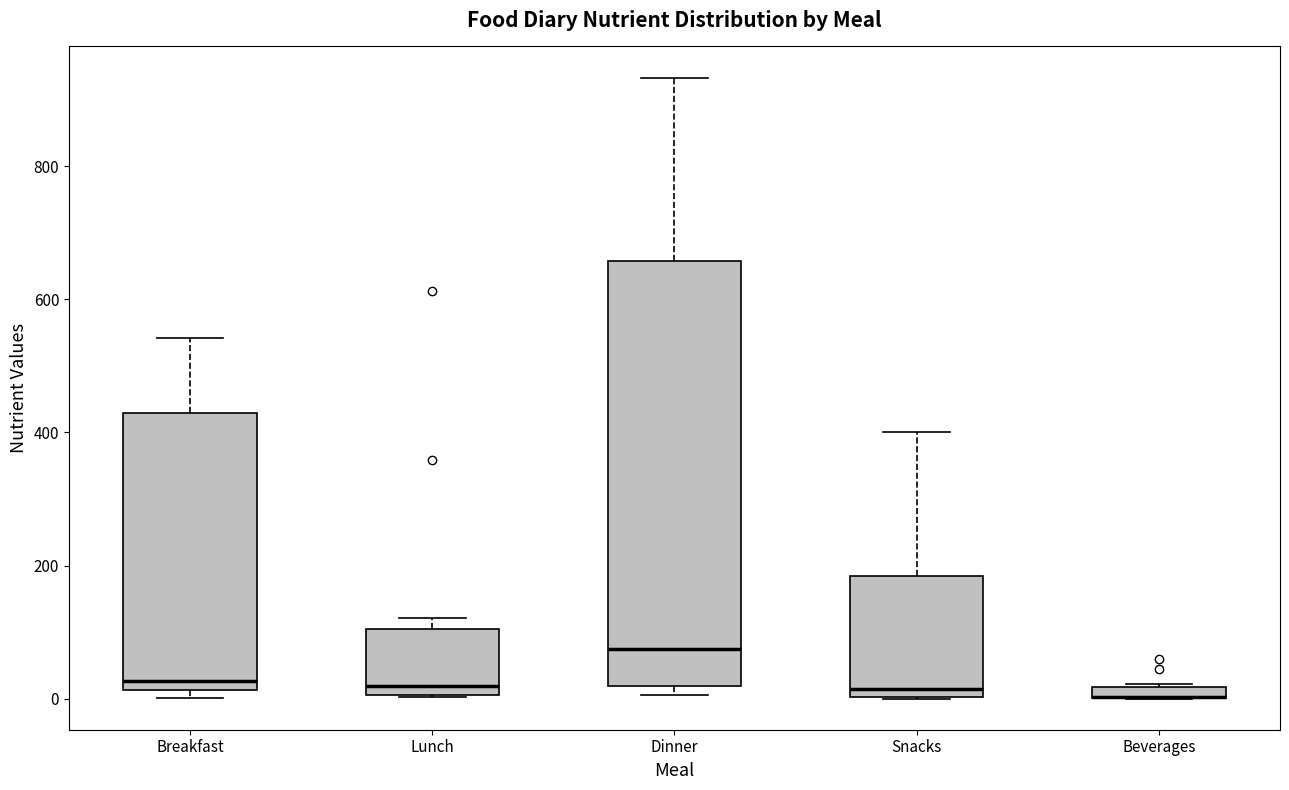

Where does the upper whisker of the box for Snacks end on the y-axis? The values are not printed on the chart, so give them approximately, as read against the axis.

400